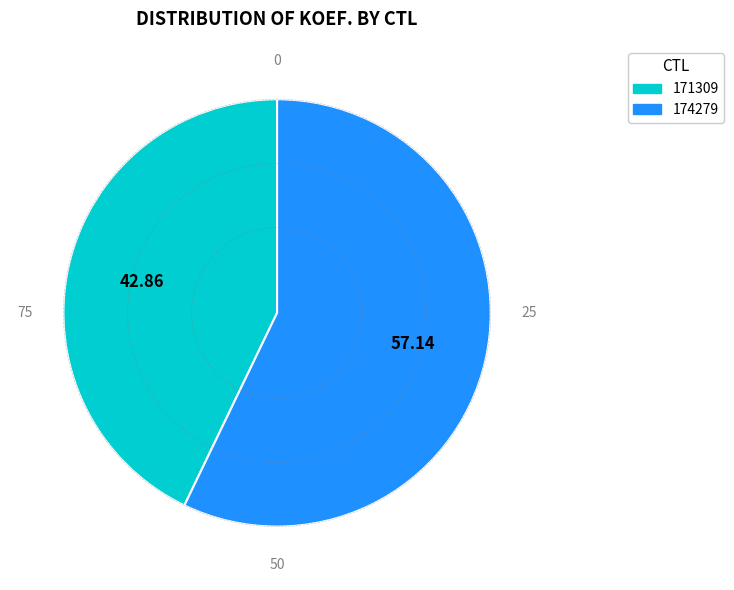

What is the majority slice?

174279